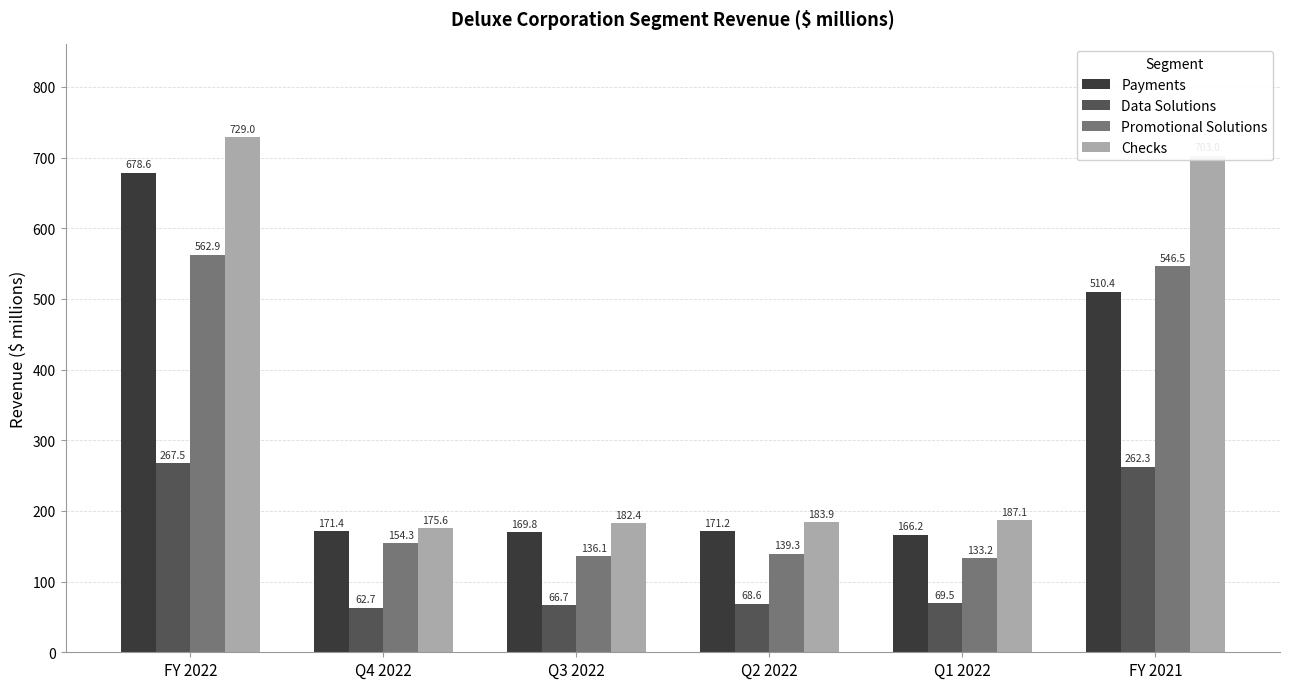

How many bars are there in total?

24